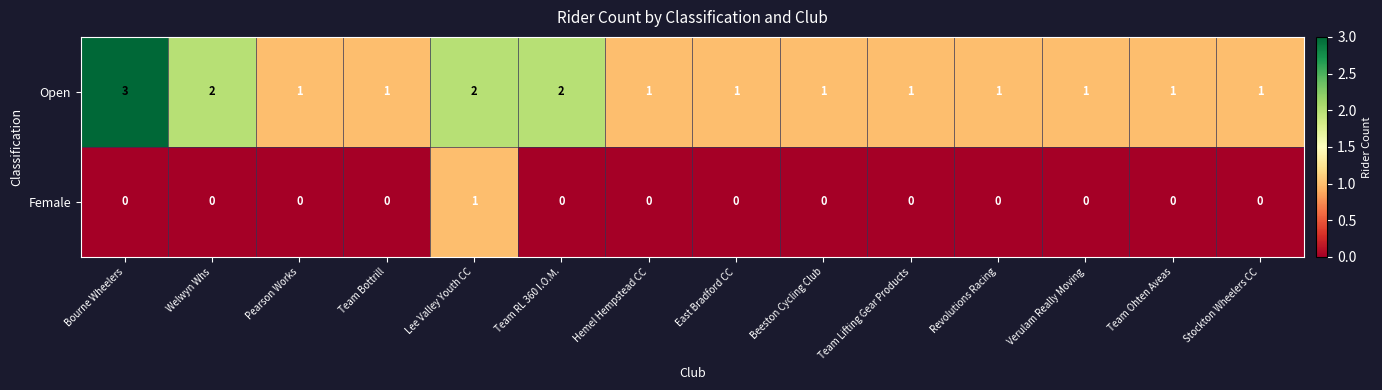

True or false: Female has a value of 0 at Revolutions Racing.

True